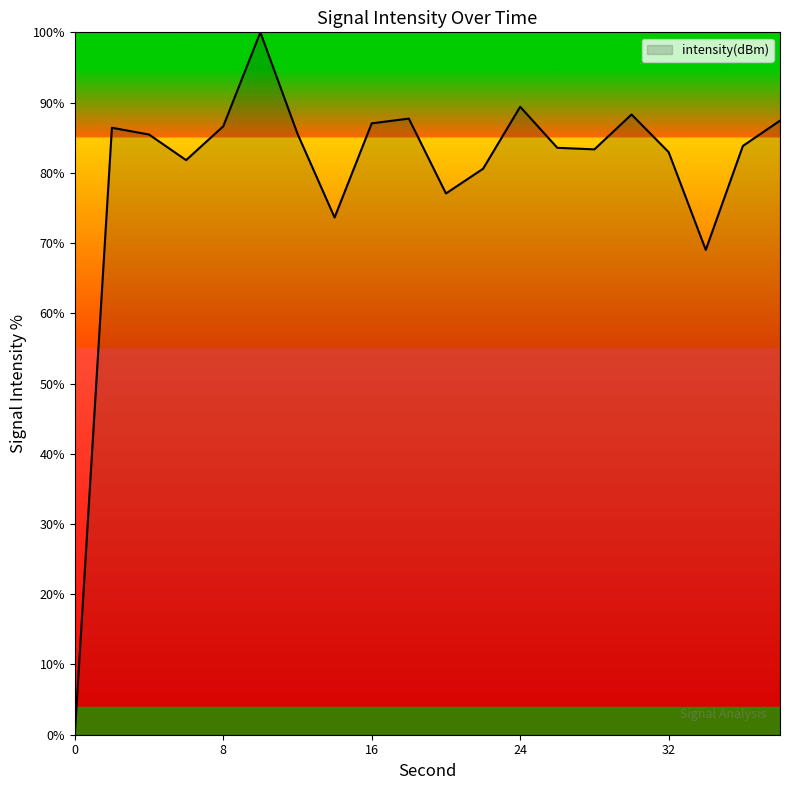

What is the greatest value displayed?

100.0